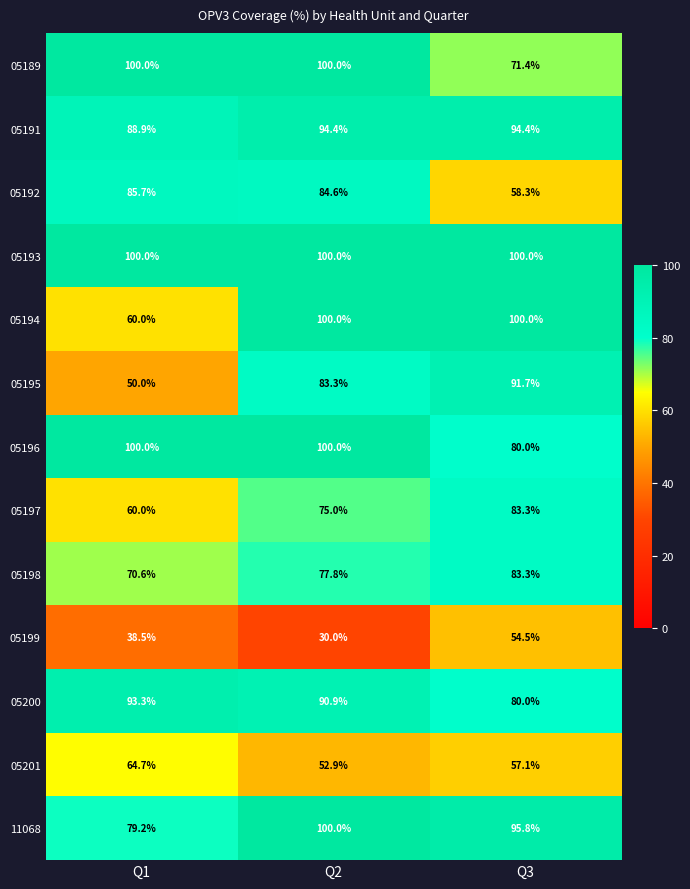

Where is 05194 nearest to the value 80?

Q1